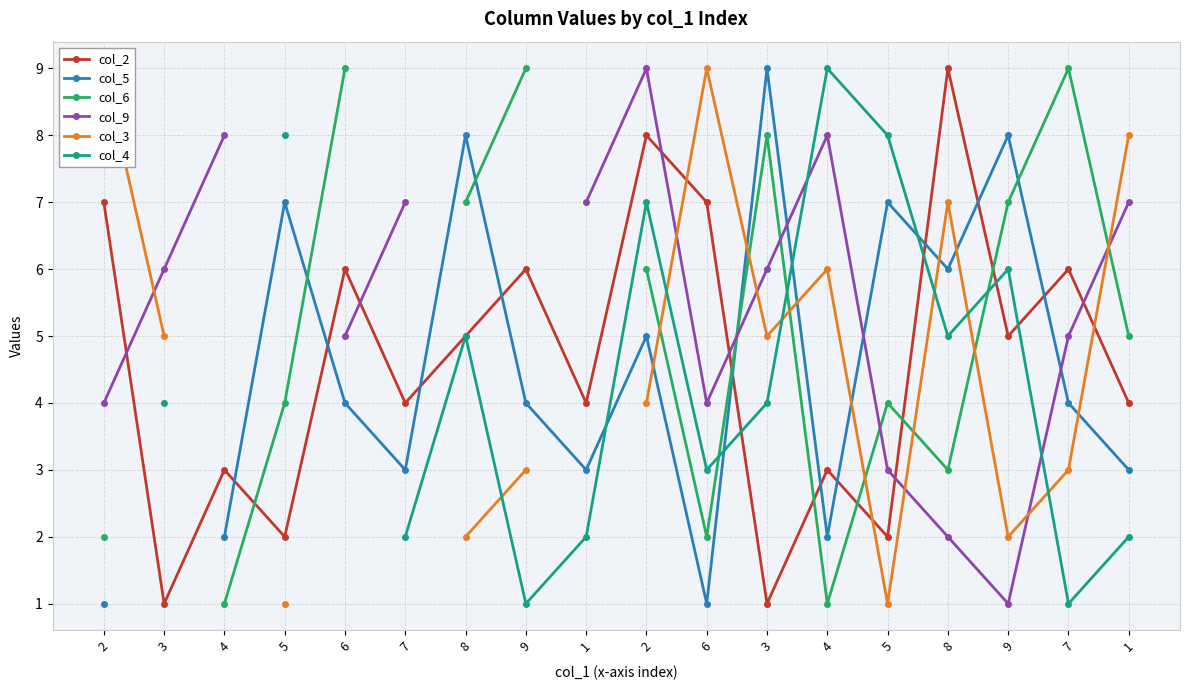

Is the value of col_2 at 3 greater than the value of col_5 at 8?

No